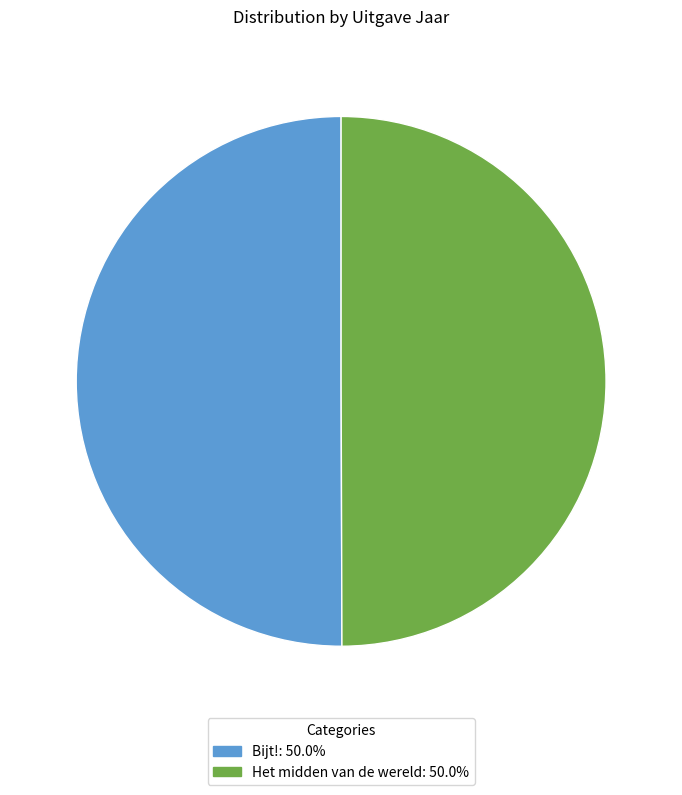

Do Bijt! and Het midden van de wereld together represent more than half of the pie?

Yes